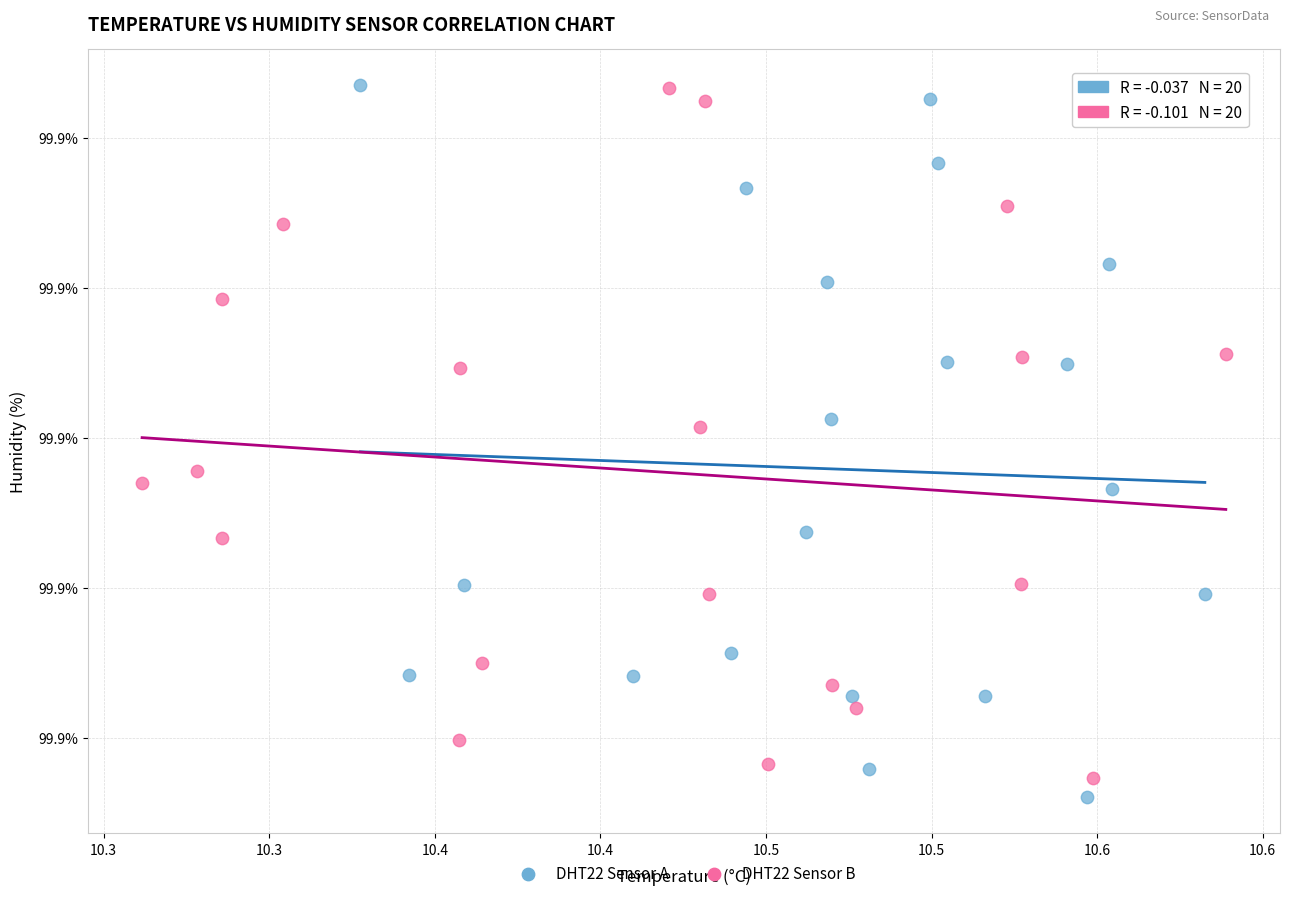

What are all the series names shown in the legend?

DHT22 Sensor A, DHT22 Sensor B